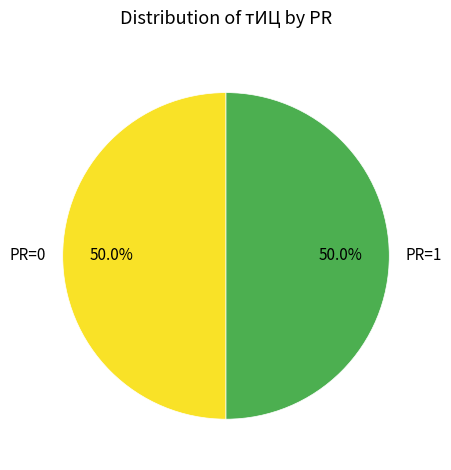

To the nearest percent, what is the average slice percentage?

50%